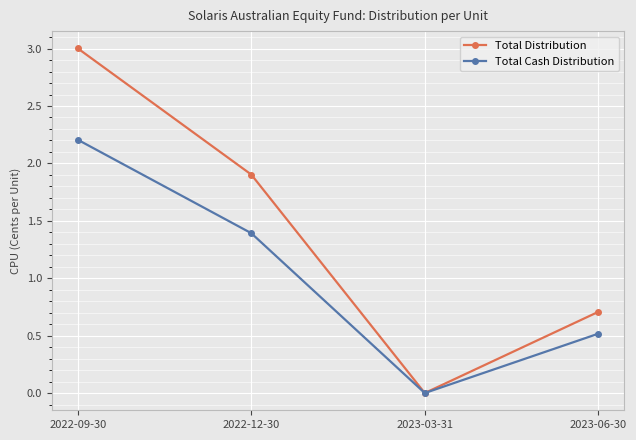

What is the difference between the maximum and minimum values in the Total Distribution series?

3.0